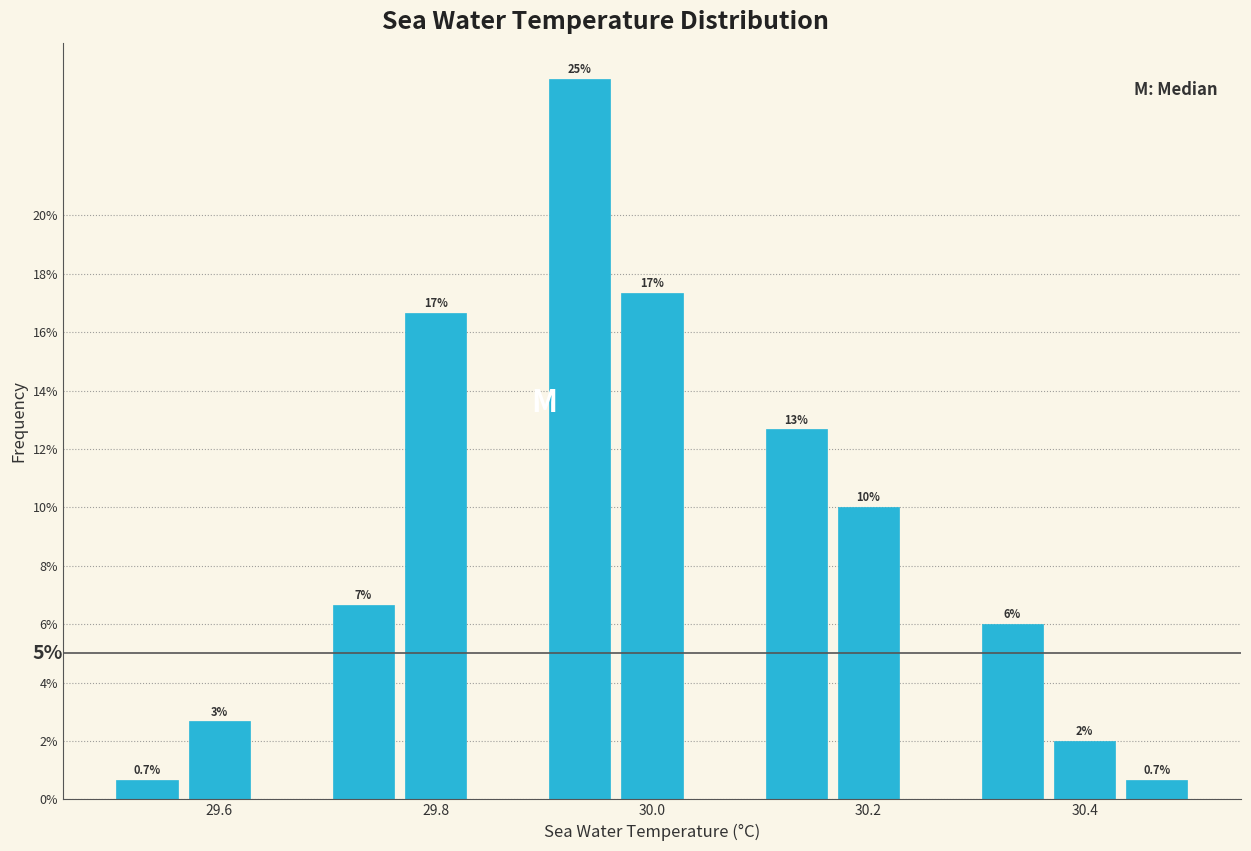

Read against the x-axis, roughly where is the centre of the tallest bar?

29.94